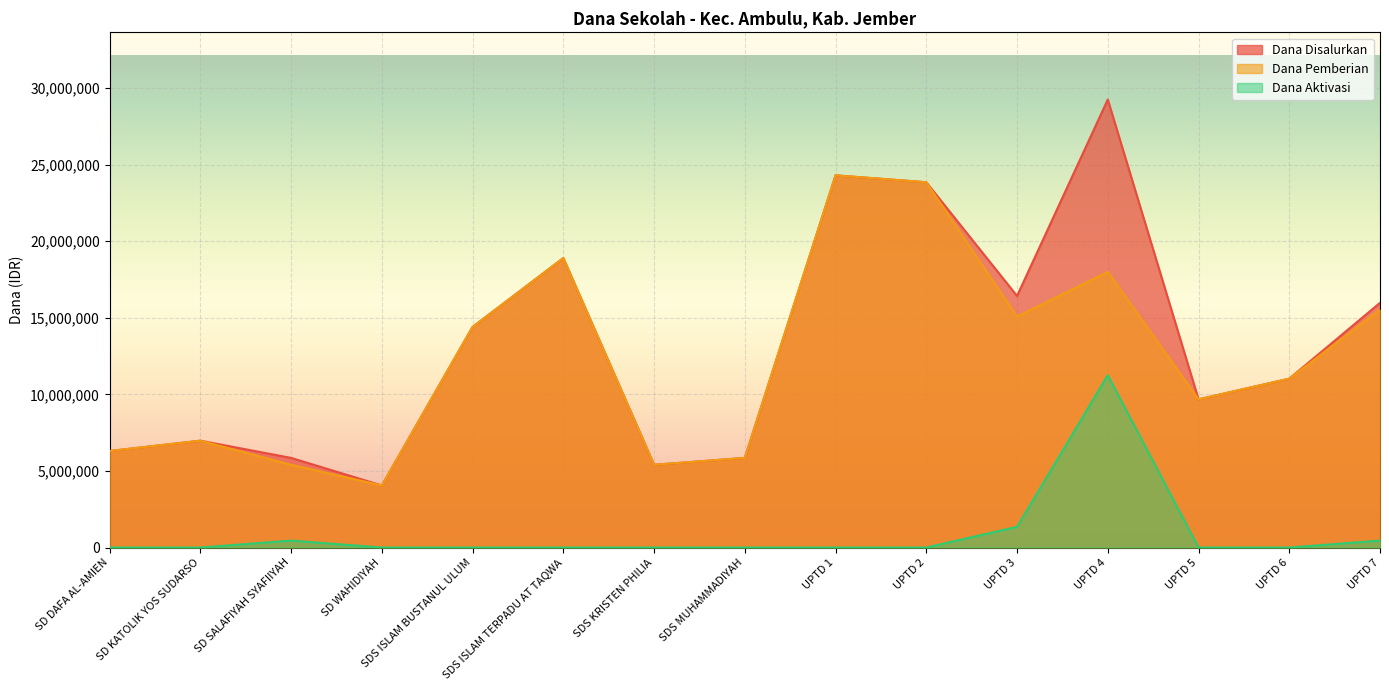

How many interior local peaks does the Dana Aktivasi series have?

2